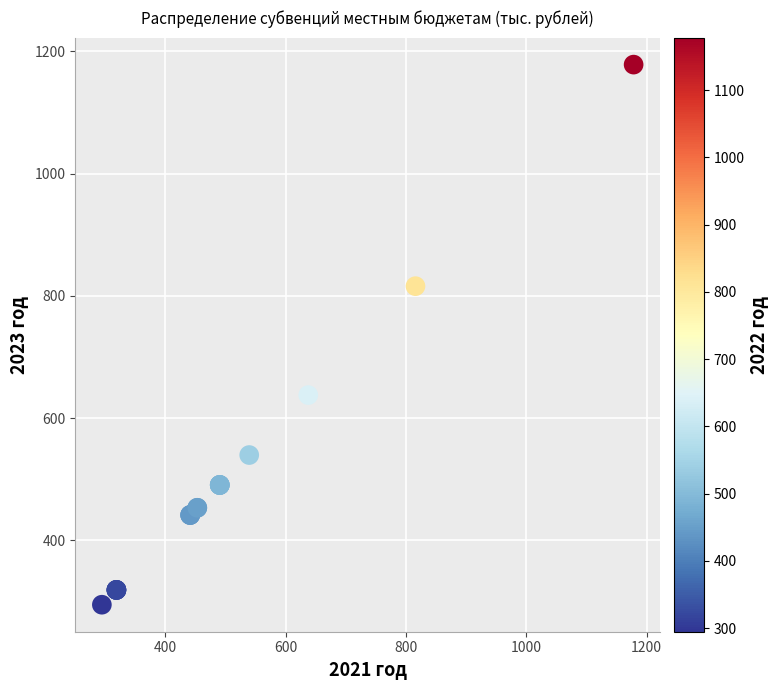

What Y value in the scatter plot is closest to 736?

815.8